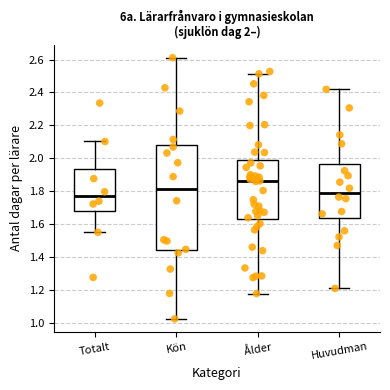

Which box is the tallest, from its lower edge to its upper edge?

Kön